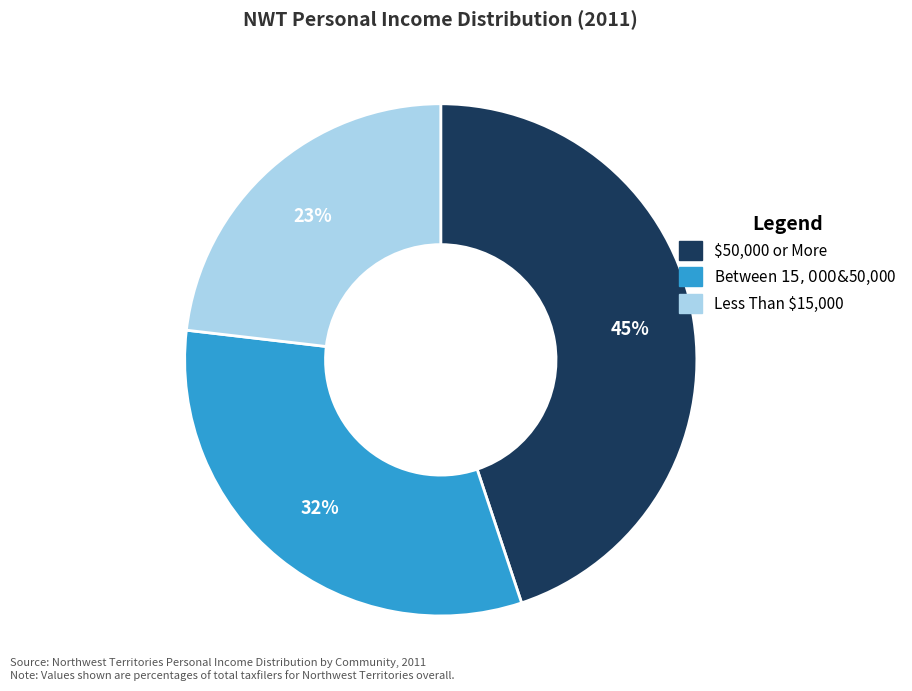

Do Less Than $15,000 and Between $15,000 & $50,000 together represent more than half of the pie?

Yes